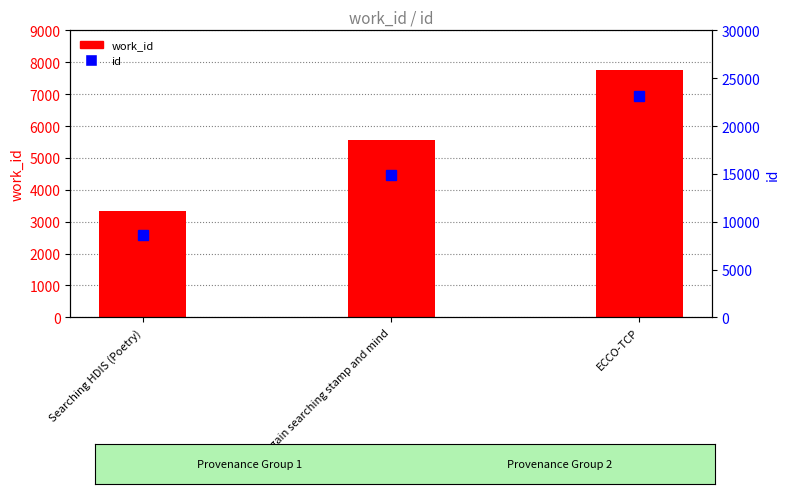

The id series shows 6488 at Found again searching stamp and mind. True or false?

False